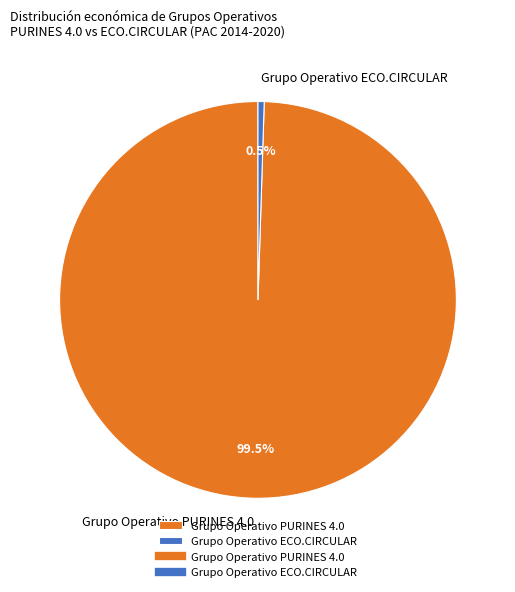

Is the sum of Grupo Operativo PURINES 4.0 and Grupo Operativo ECO.CIRCULAR greater than half?

Yes